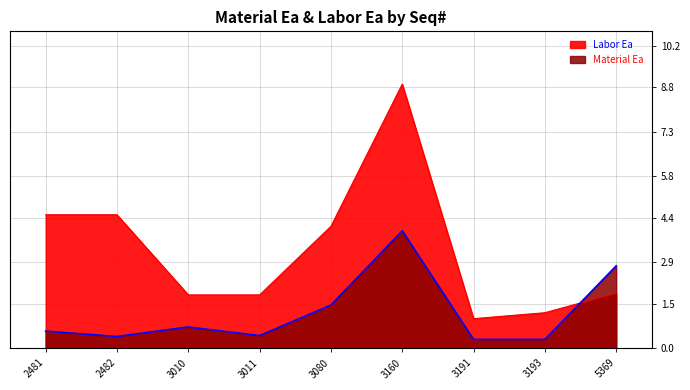

Rank the categories by Labor Ea value from lowest to highest.

3191, 3193, 3010, 3011, 5369, 3080, 2481, 2482, 3160